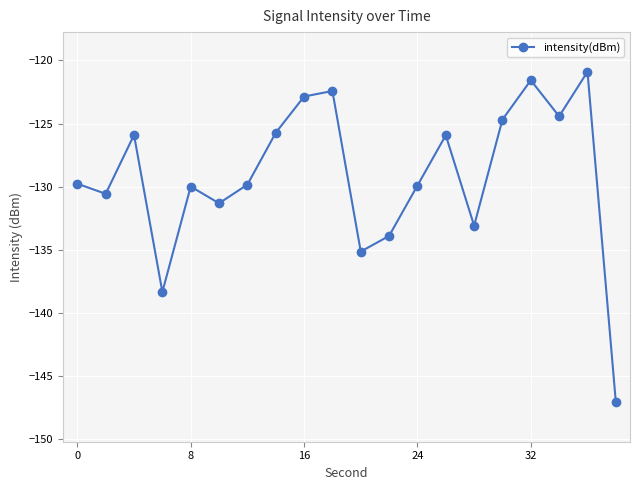

What is the average value?

-129.2